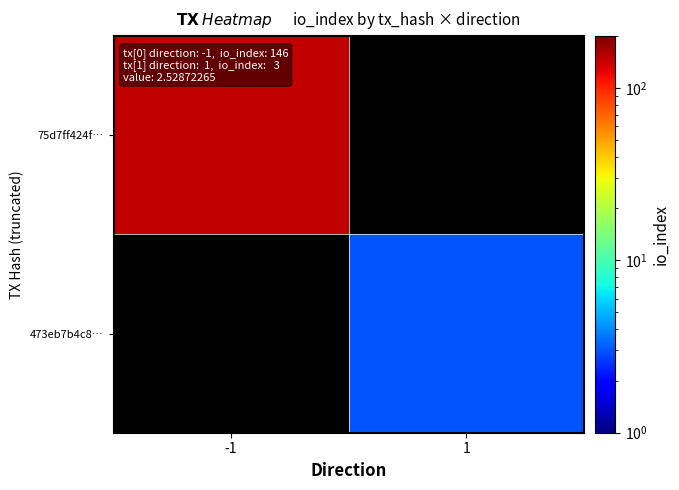

Rank the series by their maximum value, from highest to lowest.

75d7ff424f…, 473eb7b4c8…